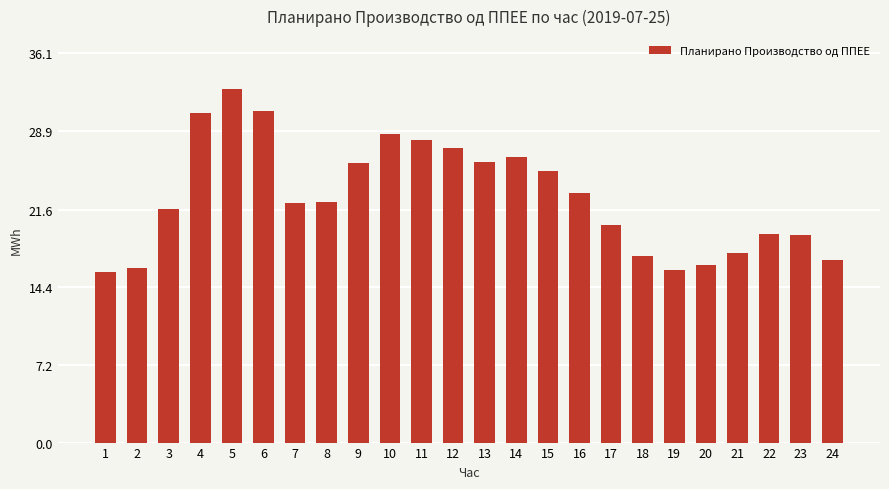

Does the chart contain stacked bars?

No